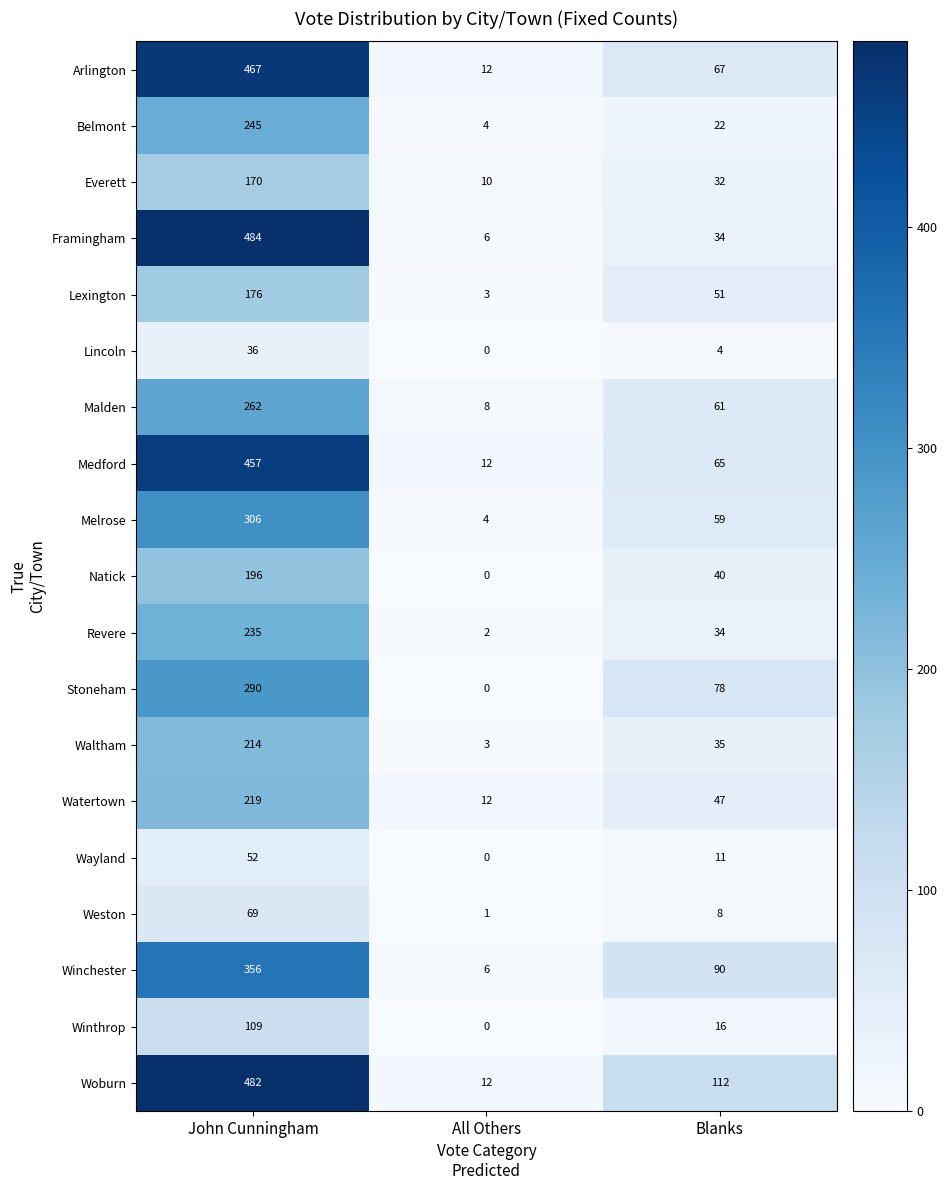

What is the difference between the maximum and minimum values in the Arlington series?

455